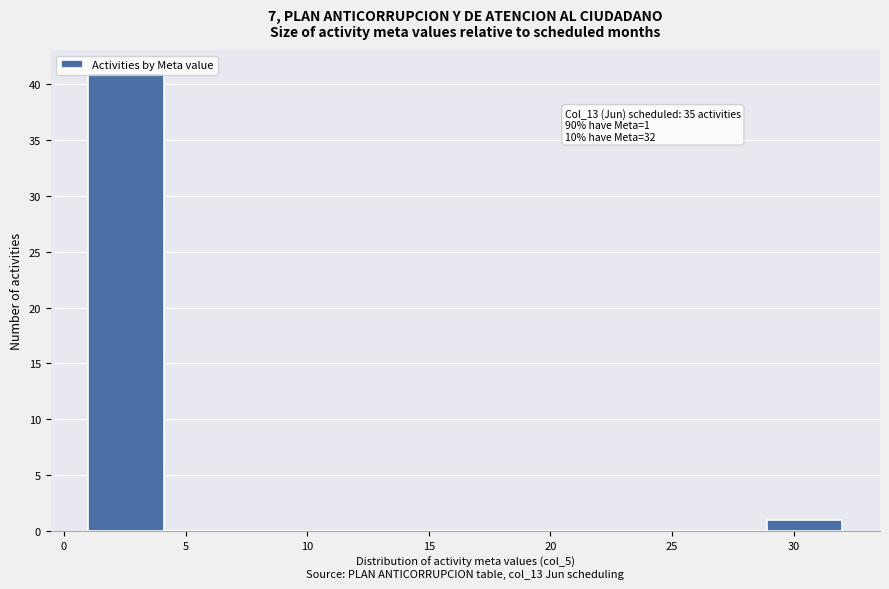

Over which range of the x-axis is the bar tallest?

1.0 to 4.1